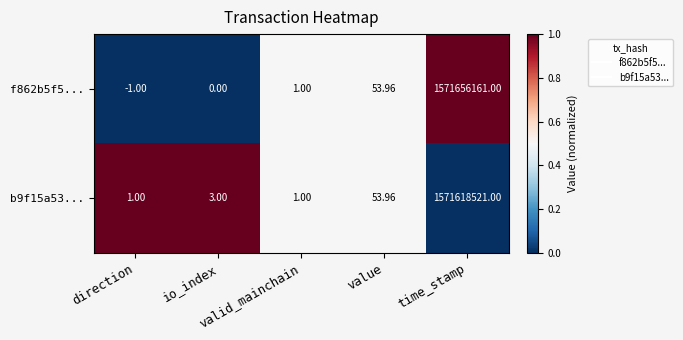

At time_stamp, list the series in order from smallest to largest.

b9f15a53..., f862b5f5...